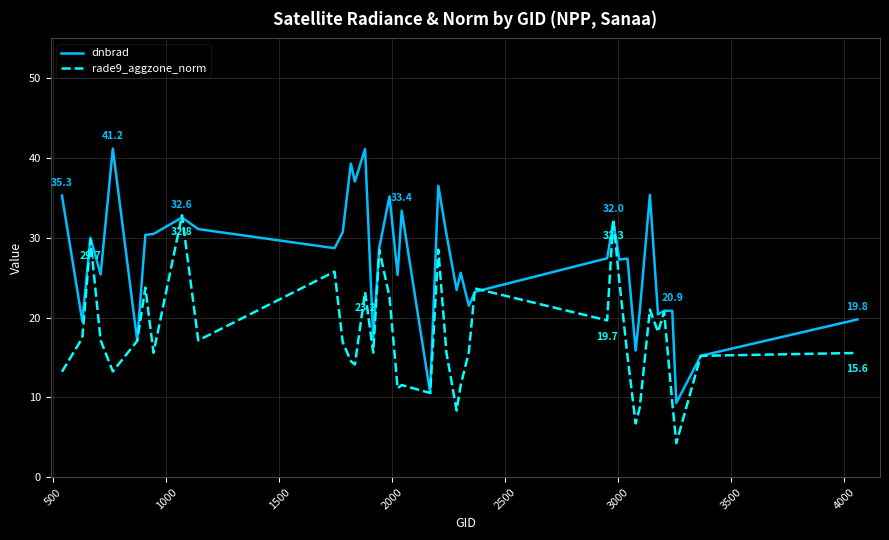

What is the minimum value shown in the chart?

4.3